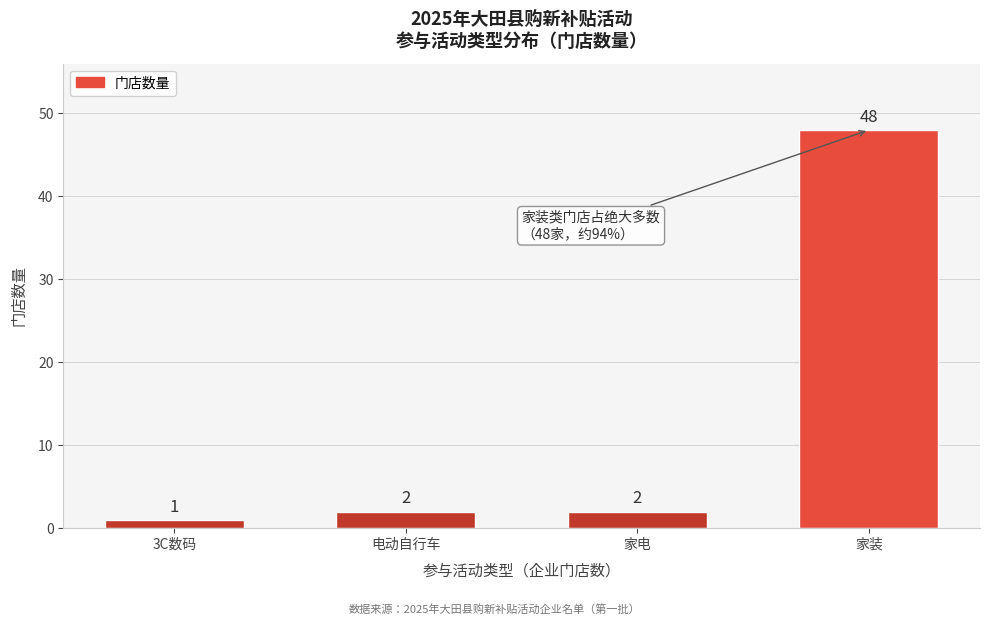

Reading left to right, list all the values displayed in this chart.

1	2	2	48